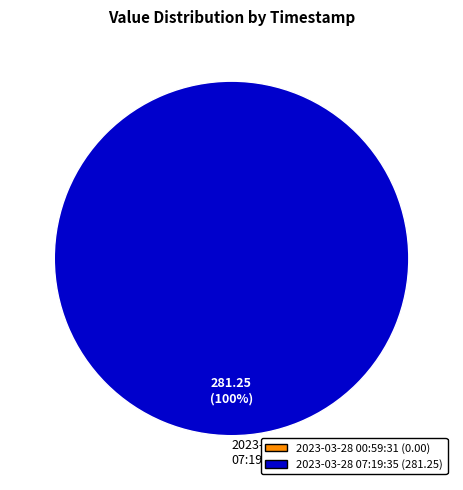

The 2023-03-28 07:19:35 slice represents 100% of the pie. True or false?

True